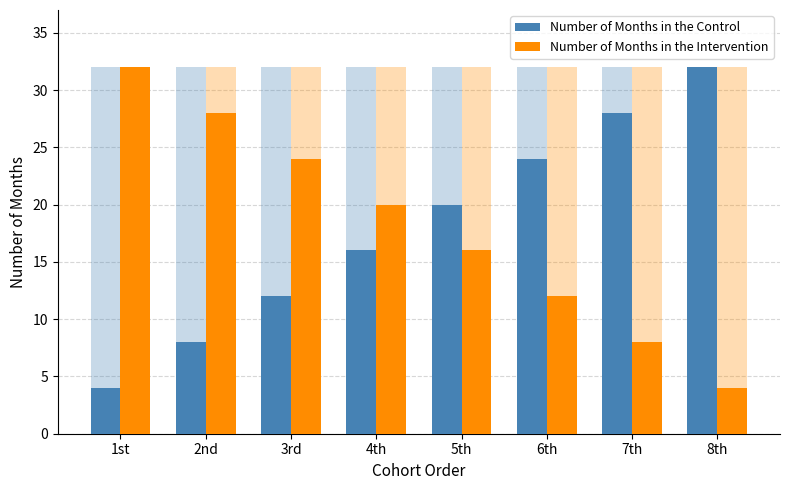

What is the difference between the Number of Months in the Intervention values at 4th and 7th?

12